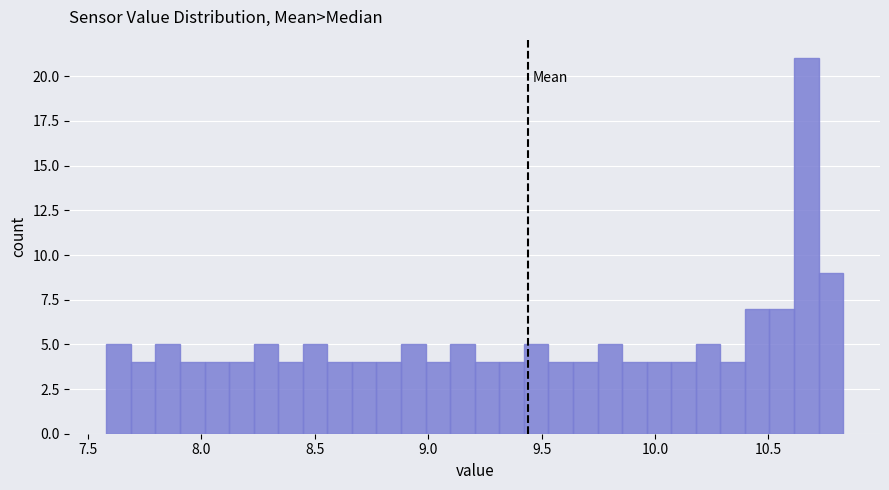

Around what value on the x-axis is the tallest bar? Give the approximate position of its centre, as read against the axis.

10.65